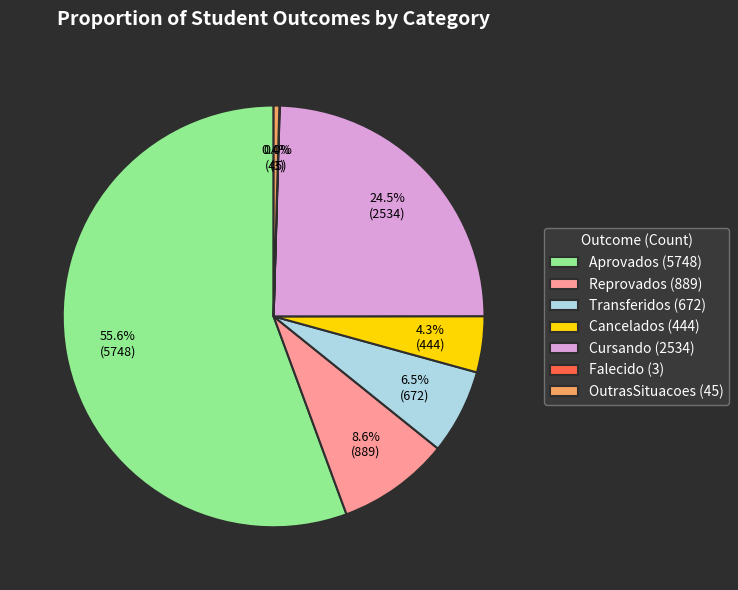

Which category has the biggest portion of the pie?

Aprovados (5748)